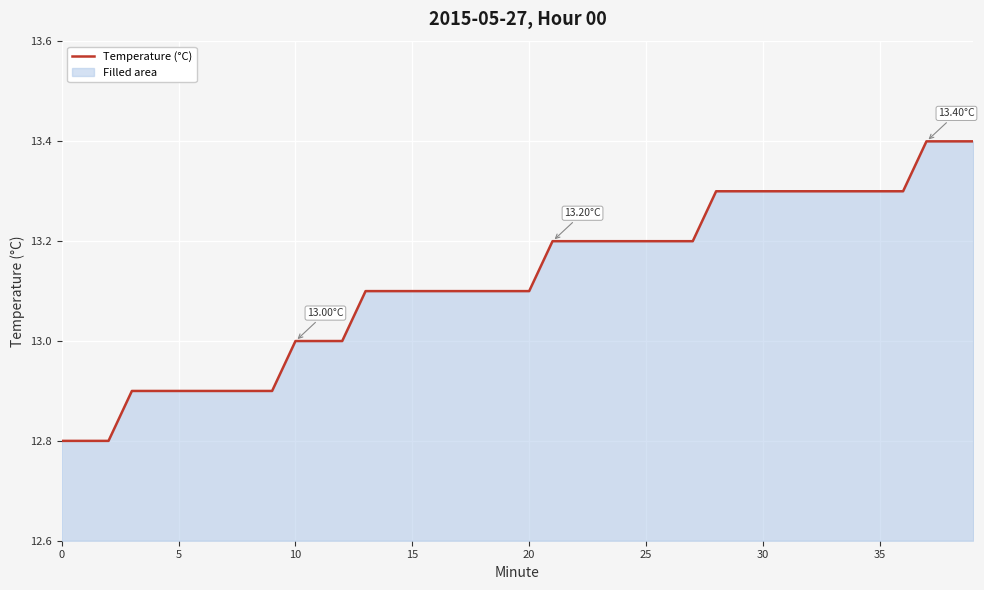

At which label is the value closest to 13?

10